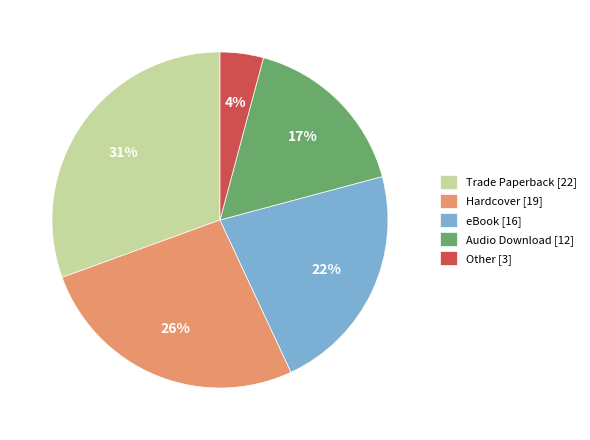

Which slice is the largest?

Trade Paperback